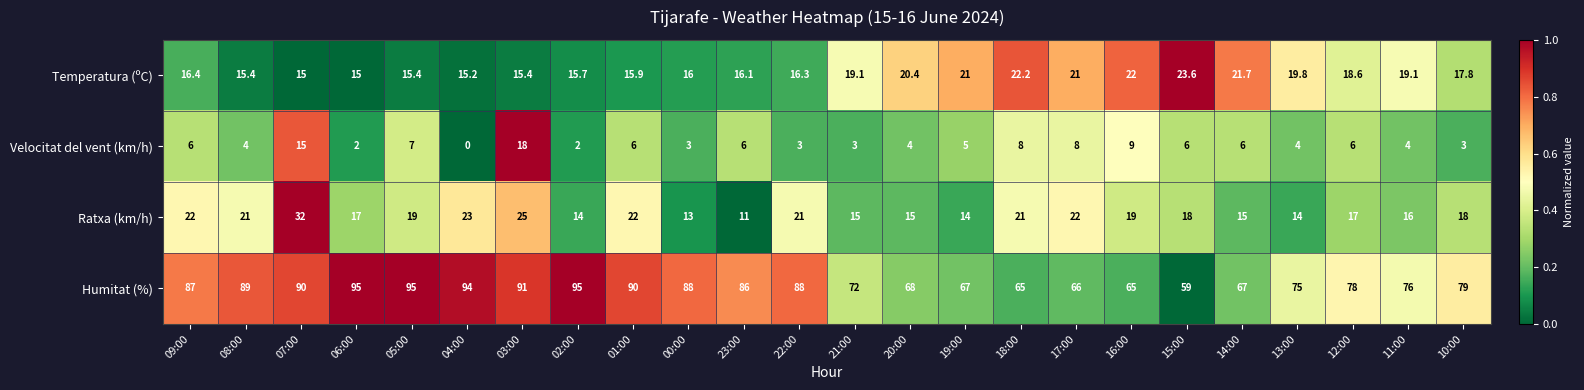

Which category has the highest value in the Ratxa (km/h) series?

07:00